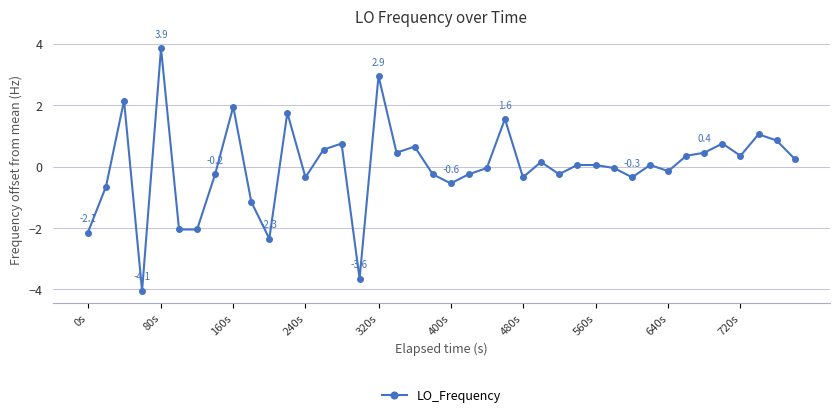

What is the greatest value displayed?

3.9